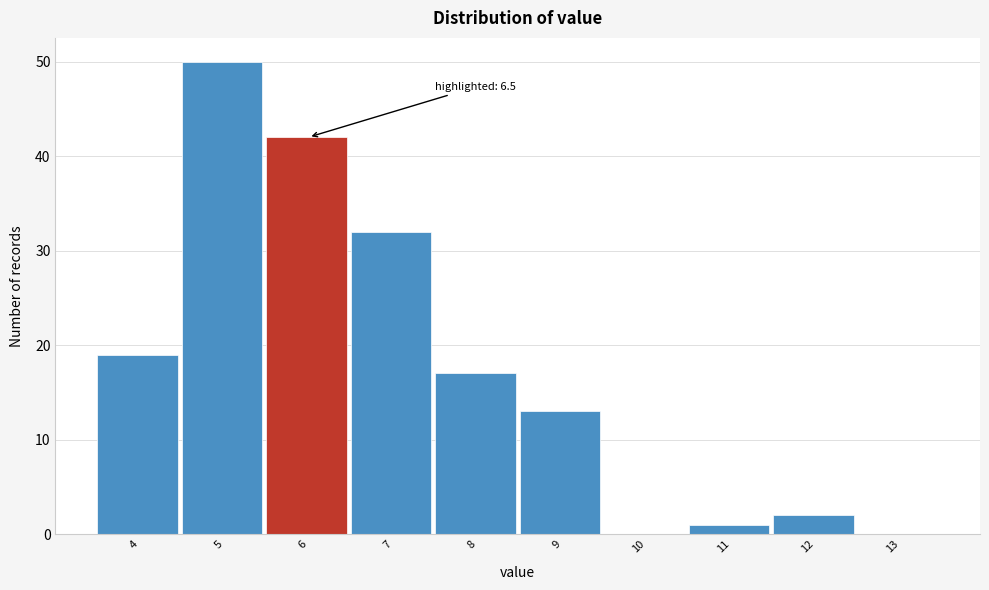

What is the ratio of the value at 7 to the value at 4?

1.7